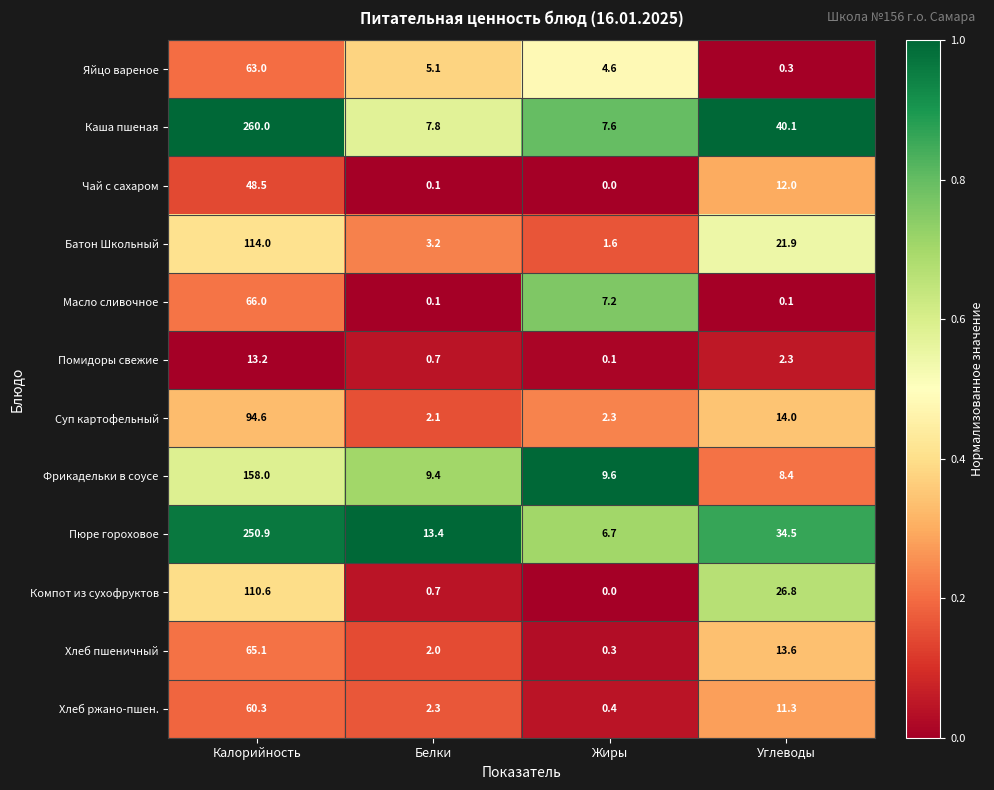

What is the spread (max minus min) of values at Белки?

13.3